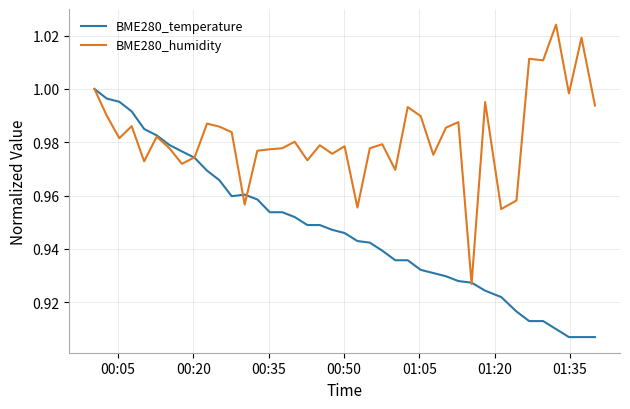

What is the difference between the maximum and minimum values in the BME280_humidity series?

0.1